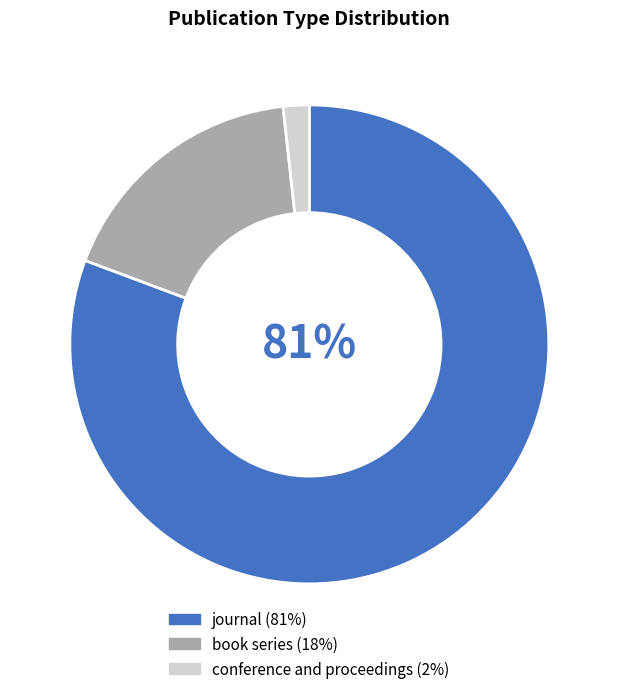

To the nearest percent, what portion does book series represent?

18%